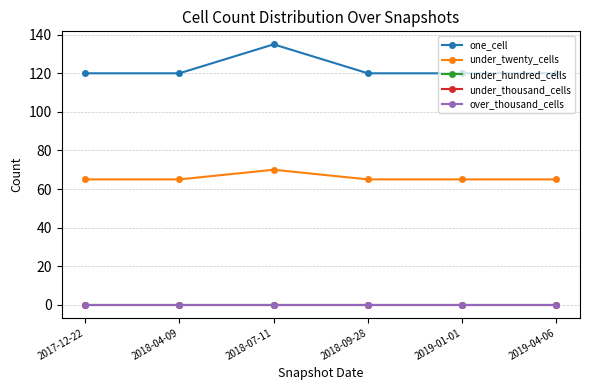

Is the value of under_twenty_cells at 2017-12-22 greater than the value of under_thousand_cells at 2018-09-28?

Yes